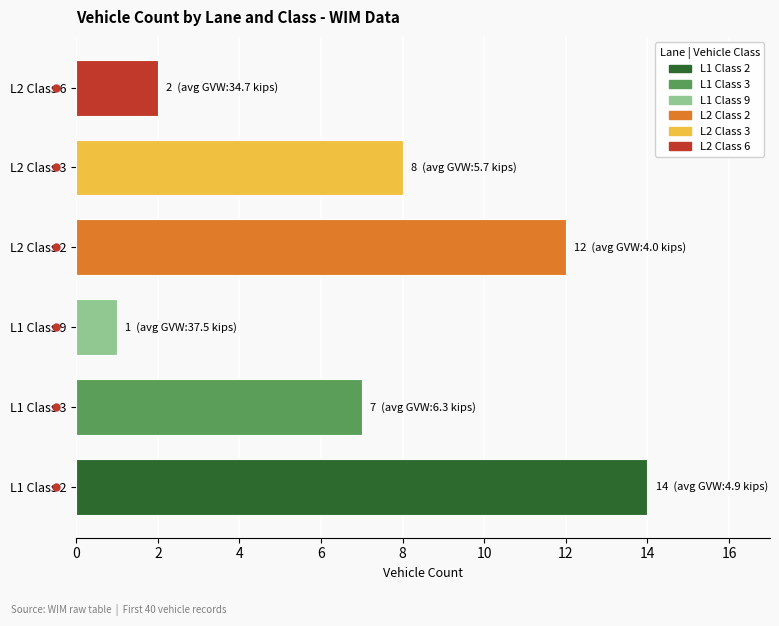

What position from the left is Lane 1 | Class 3?

2